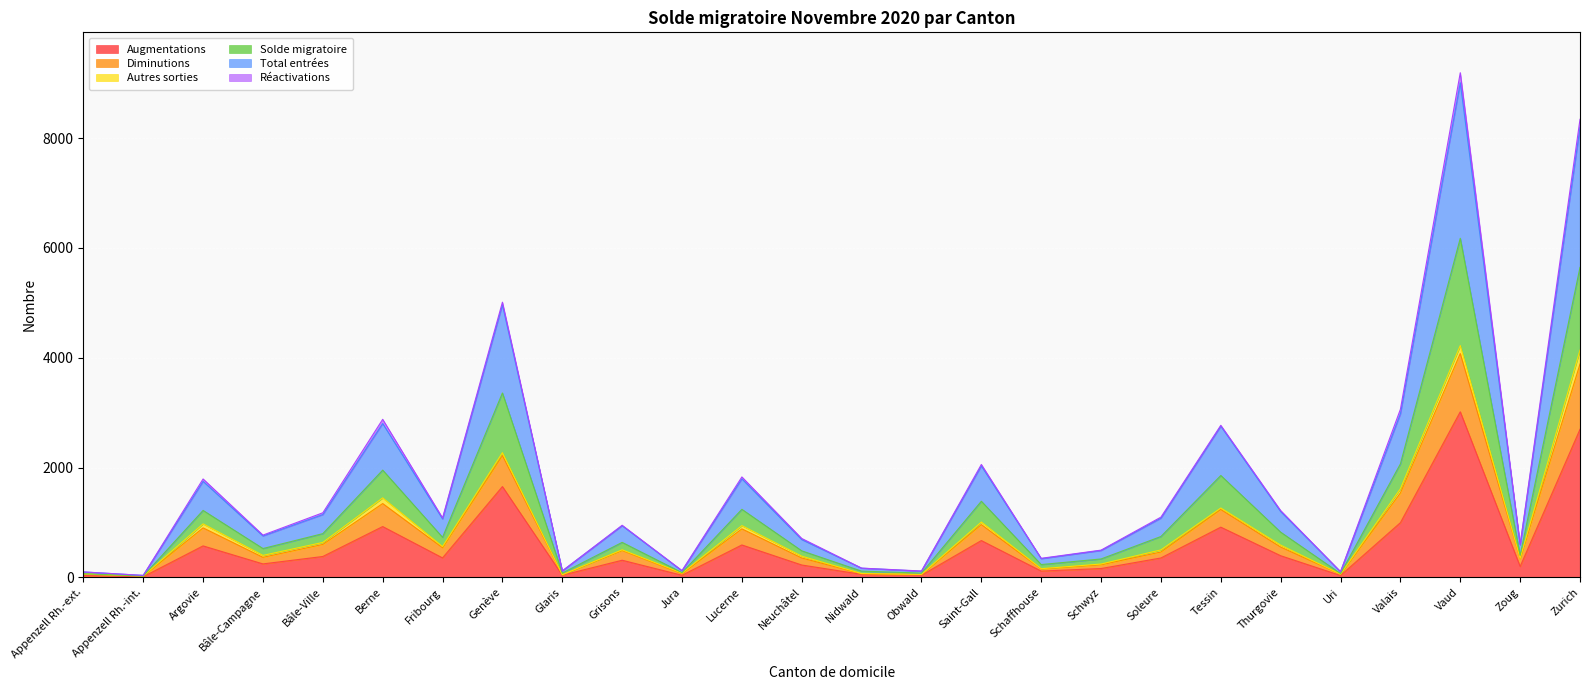

What is the difference between the Augmentations values at Zoug and Schwyz?

37